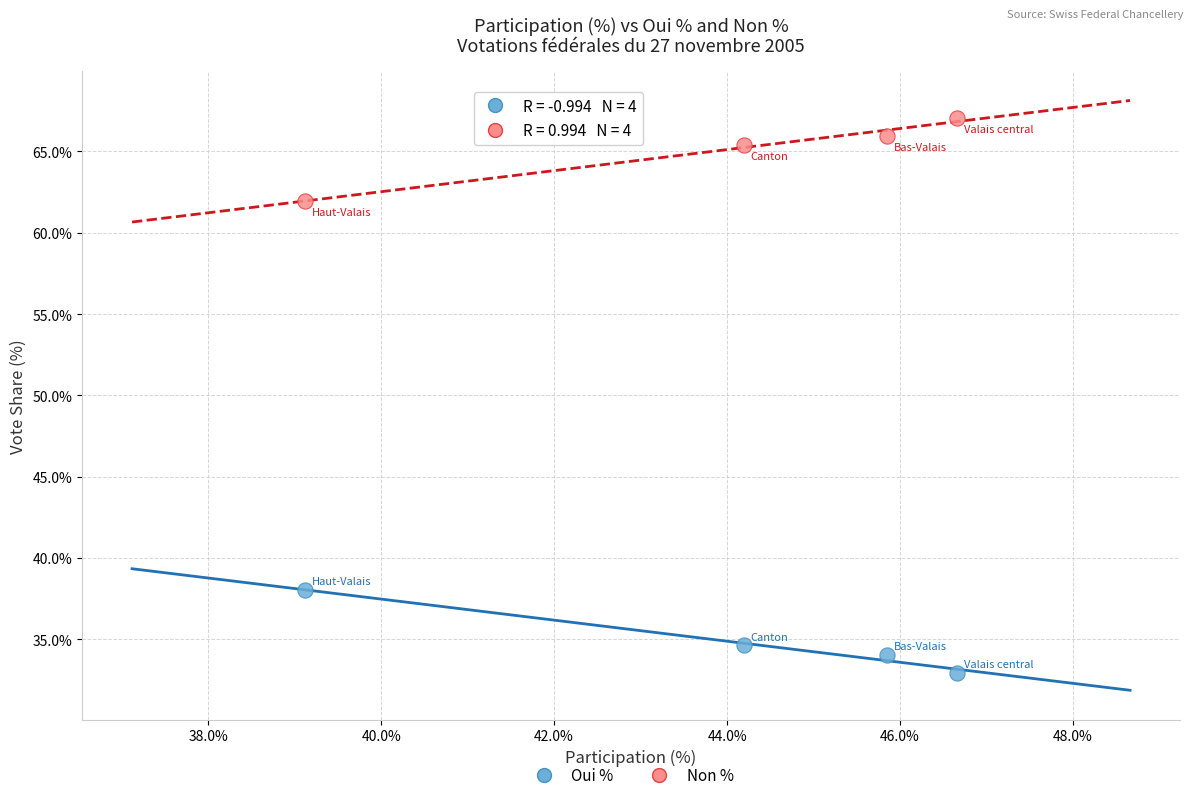

Across all data points, what is the average X value?

44.0